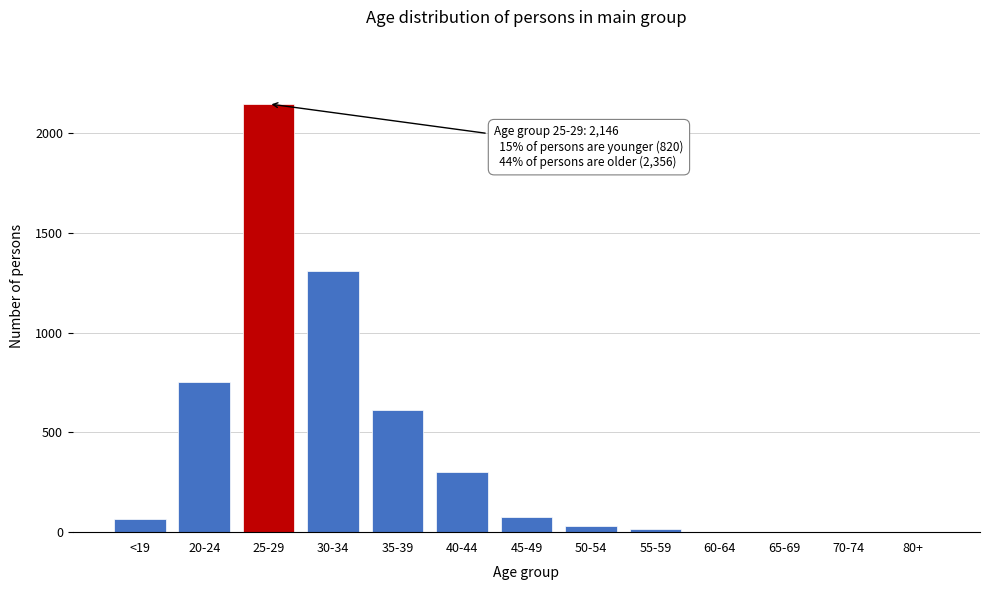

True or false: the data shows 1 at 80+.

True